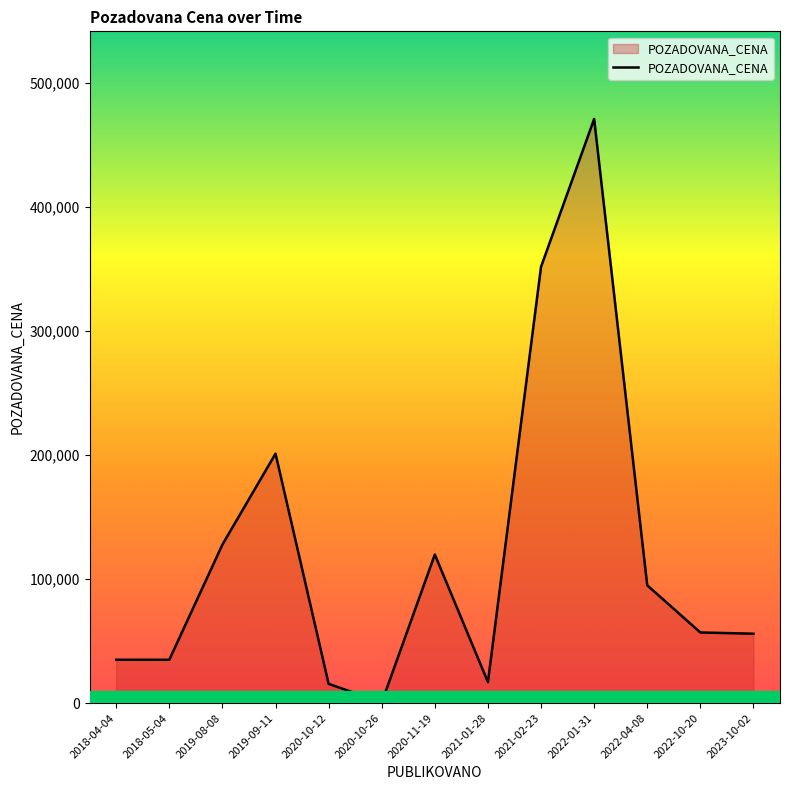

What is the difference between the maximum and minimum values?

470450